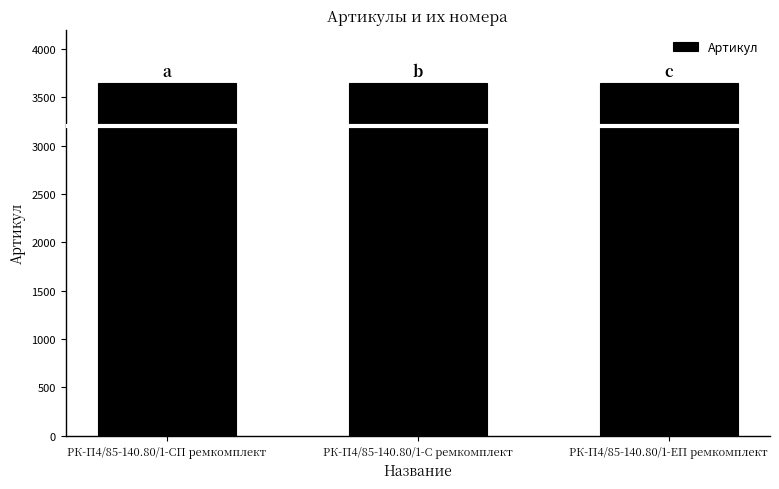

What is the label of the 2nd bar from the left?

РК-П4/85-140.80/1-С ремкомплект